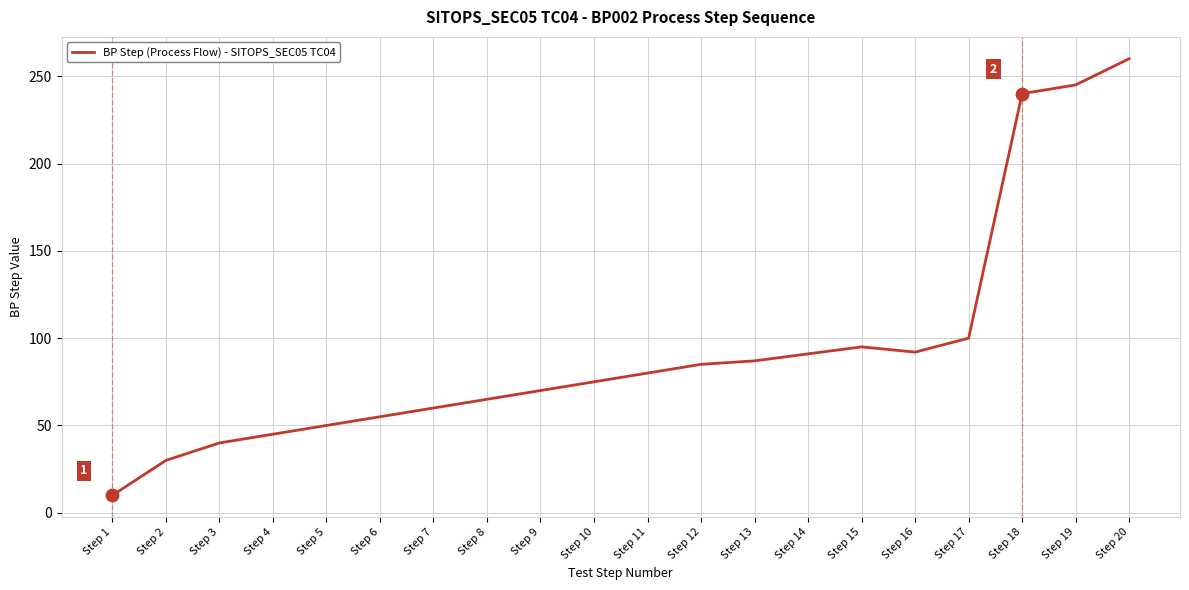

What is the change in value from Step 14 to Step 15?

+4